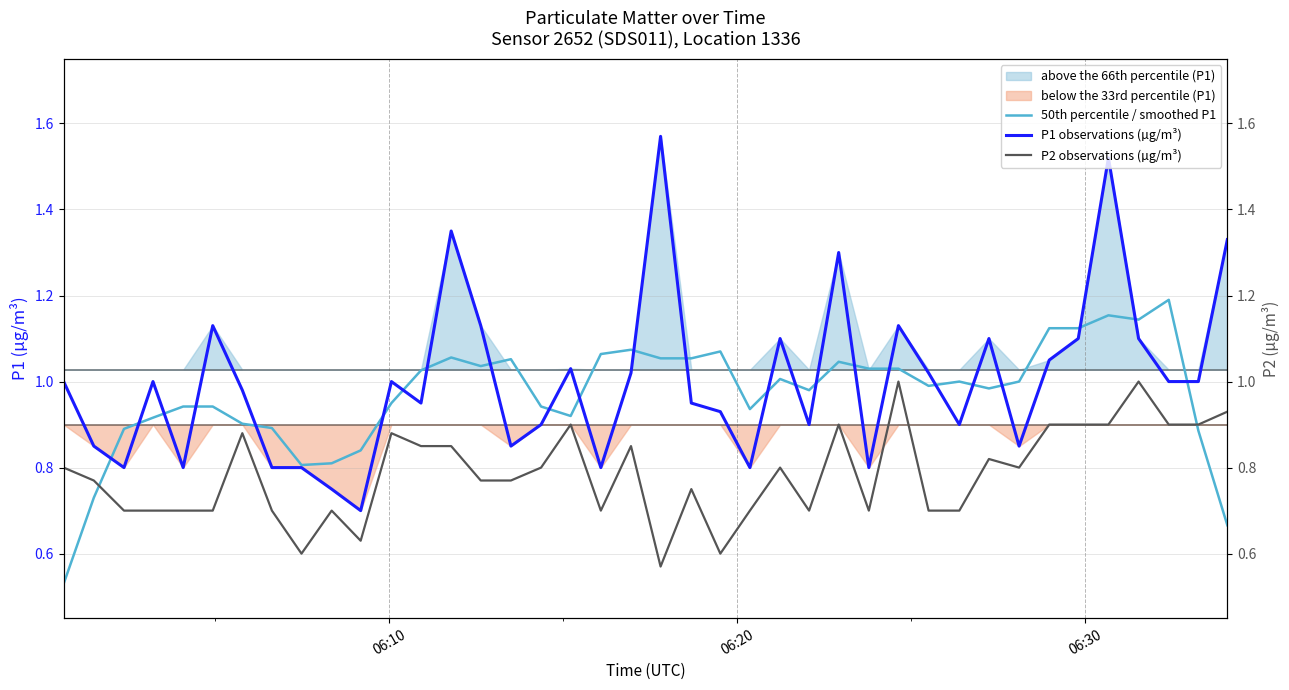

Reading left to right, list all the values displayed in this chart.

50th percentile / smoothed P1: 0.5	0.7	0.9	0.9	0.9	0.9	0.9	0.9	0.8	0.8	0.8	1.0	1.0	1.1	1.0	1.1	0.9	0.9	1.1	1.1	1.1	1.1	1.1	0.9	1.0	1.0	1.0	1.0	1.0	1.0	1.0	1.0	1.0	1.1	1.1	1.2	1.1	1.2	0.9	0.7
P1 observations (µg/m³): 1.0	0.8	0.8	1.0	0.8	1.1	1.0	0.8	0.8	0.8	0.7	1.0	0.9	1.4	1.1	0.8	0.9	1.0	0.8	1.0	1.6	0.9	0.9	0.8	1.1	0.9	1.3	0.8	1.1	1.0	0.9	1.1	0.8	1.1	1.1	1.5	1.1	1.0	1.0	1.3
P2 observations (µg/m³): 0.8	0.8	0.7	0.7	0.7	0.7	0.9	0.7	0.6	0.7	0.6	0.9	0.8	0.8	0.8	0.8	0.8	0.9	0.7	0.8	0.6	0.8	0.6	0.7	0.8	0.7	0.9	0.7	1.0	0.7	0.7	0.8	0.8	0.9	0.9	0.9	1.0	0.9	0.9	0.9